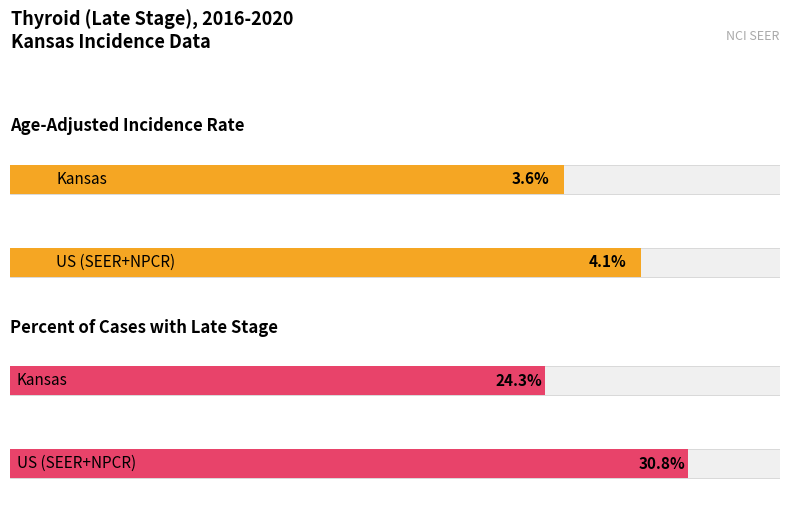

Is it true that Age-Adjusted Incidence Rate equals 6.2 at Kansas?

False